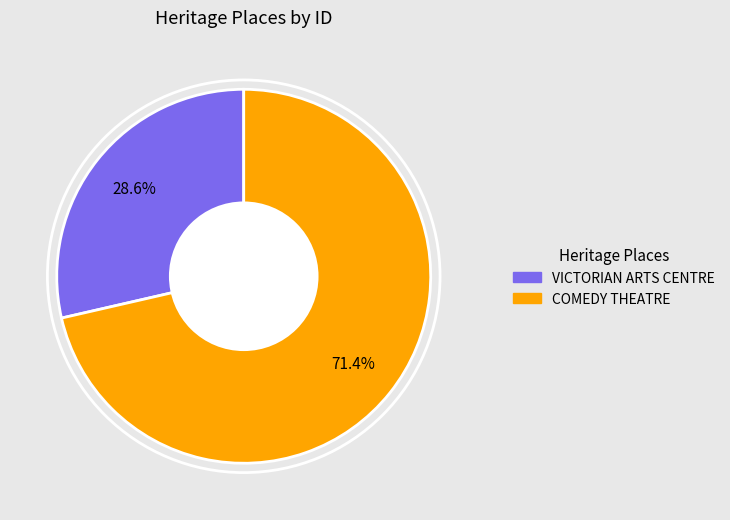

Which category has the biggest portion of the pie?

COMEDY THEATRE